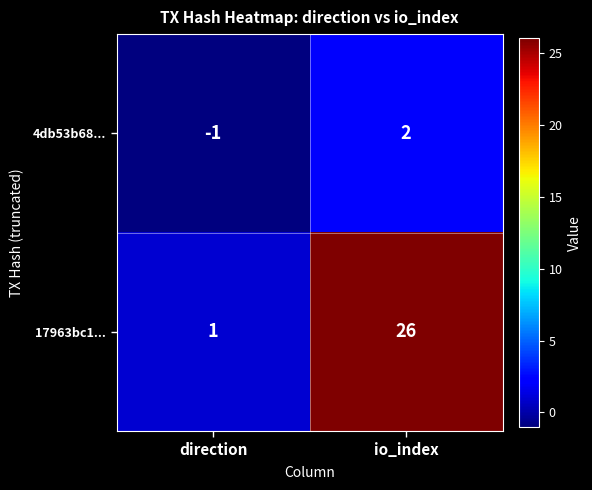

Rank the series at io_index from lowest to highest value.

4db53b68..., 17963bc1...